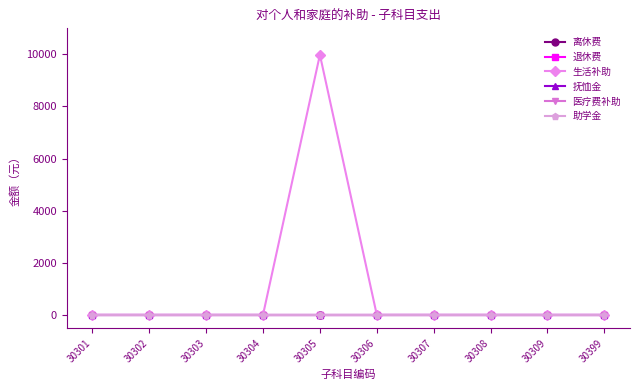

List the series in order of their peak value, highest first.

生活补助, 离休费, 退休费, 抚恤金, 医疗费补助, 助学金